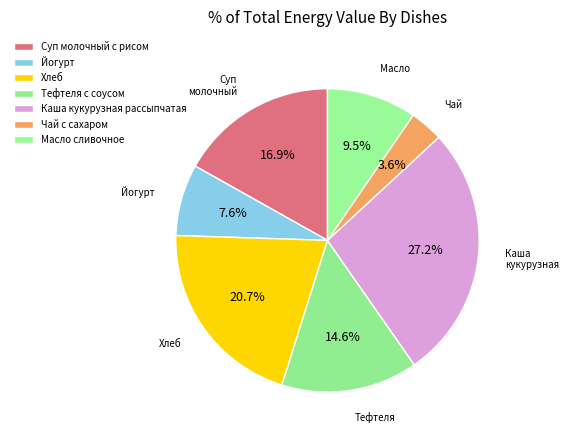

How many segments does this pie chart have?

7